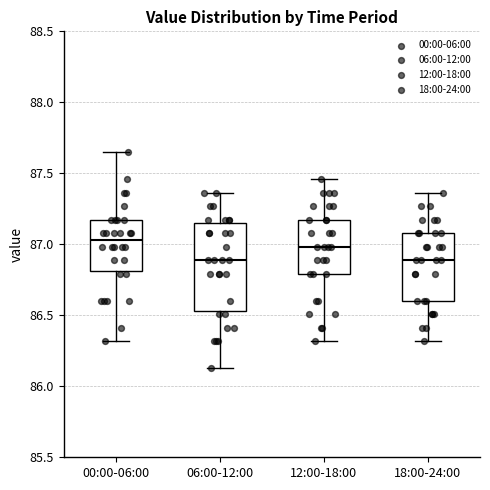

Comparing the boxes themselves (not the whiskers), which one is the tallest?

06:00-12:00